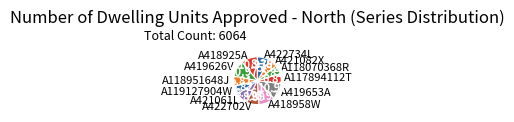

Is A418925A the majority of the pie?

No